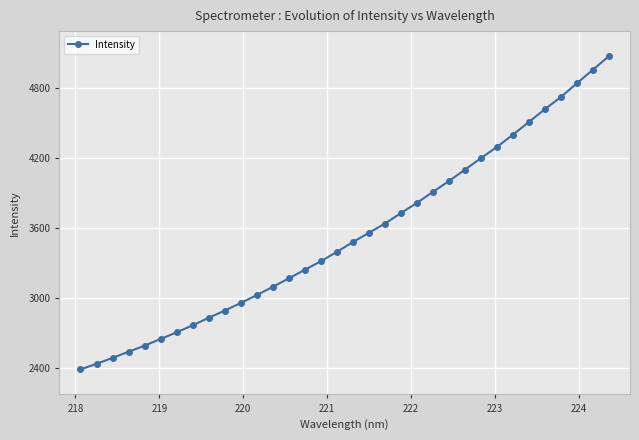

What is the average value?

3537.4